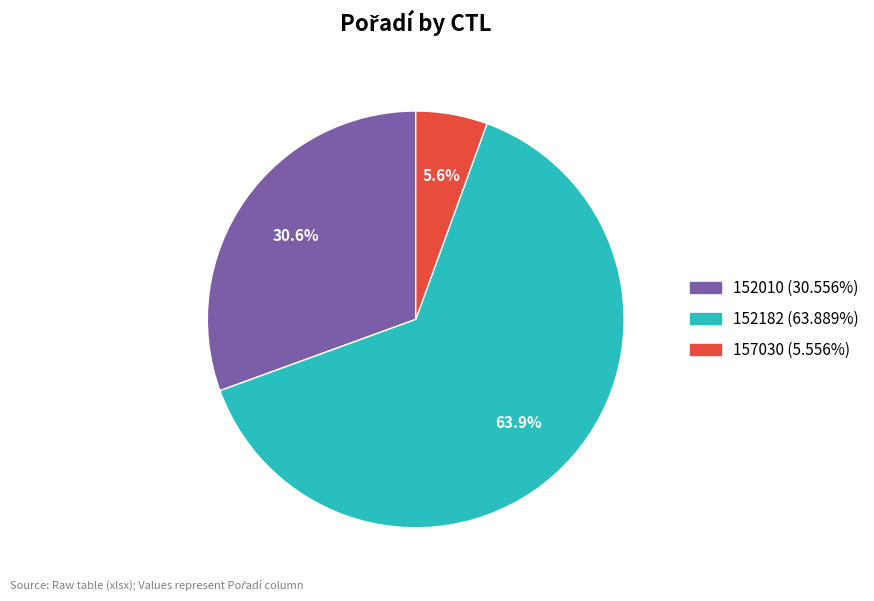

To the nearest percent, what is the difference between the largest and smallest slice percentages?

58%